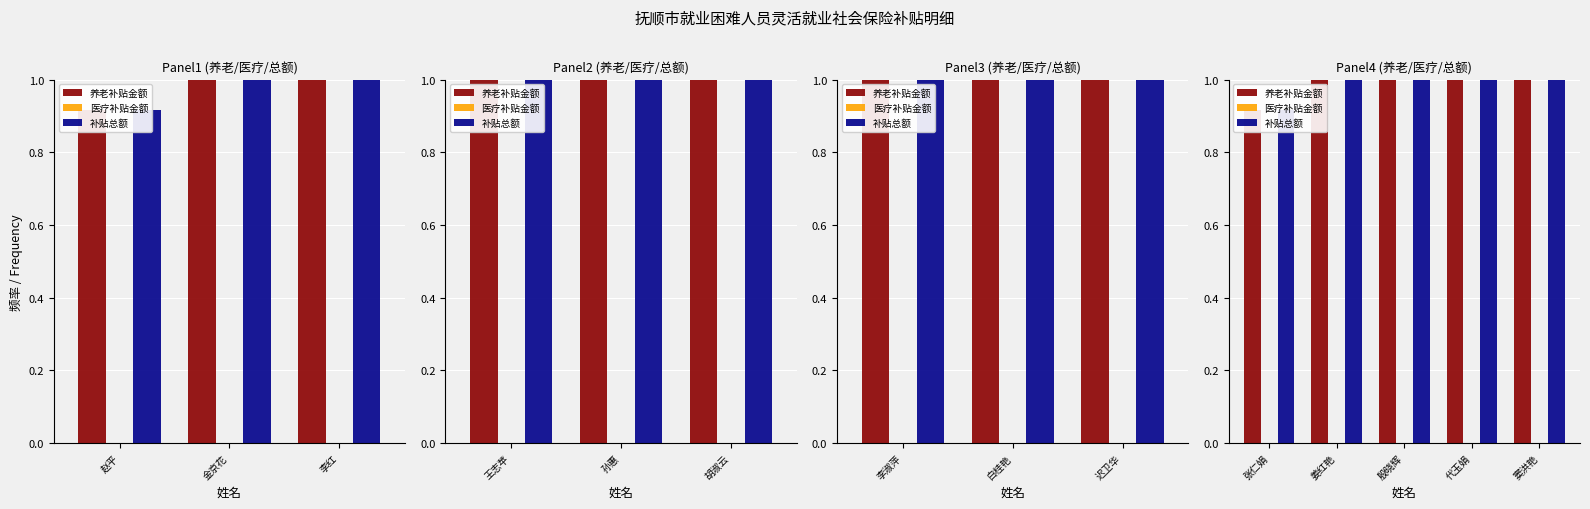

At how many categories does at least one series exceed 0?

5